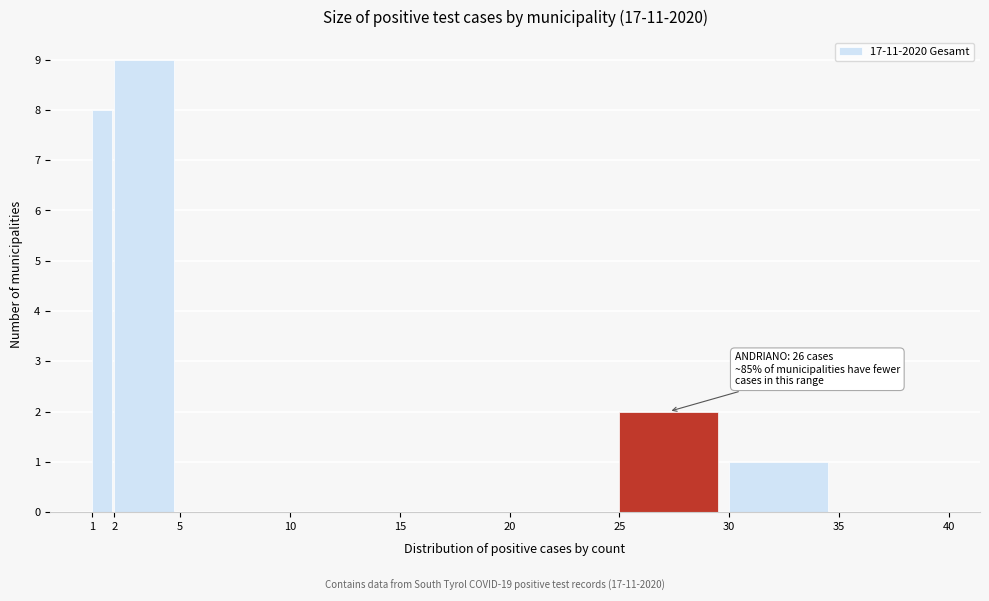

Over which range of the x-axis is the bar tallest?

2 to 5